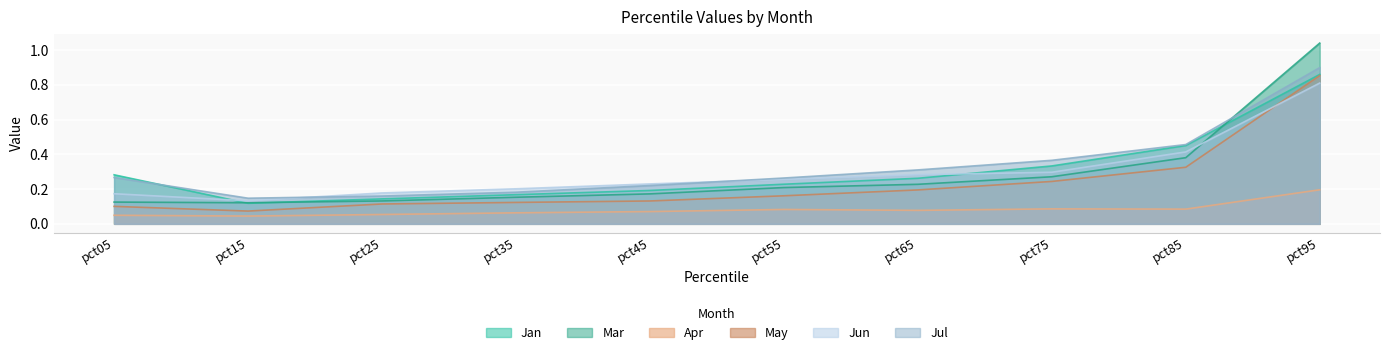

What is the value of the Mar point at the 6th from the left?

0.2